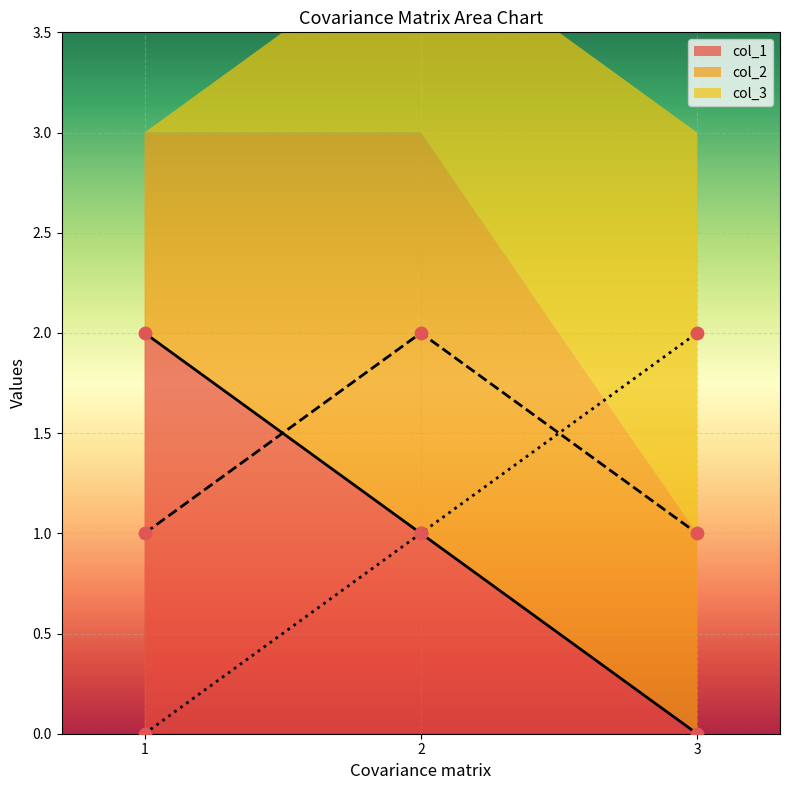

At how many categories does at least one series exceed 0?

3